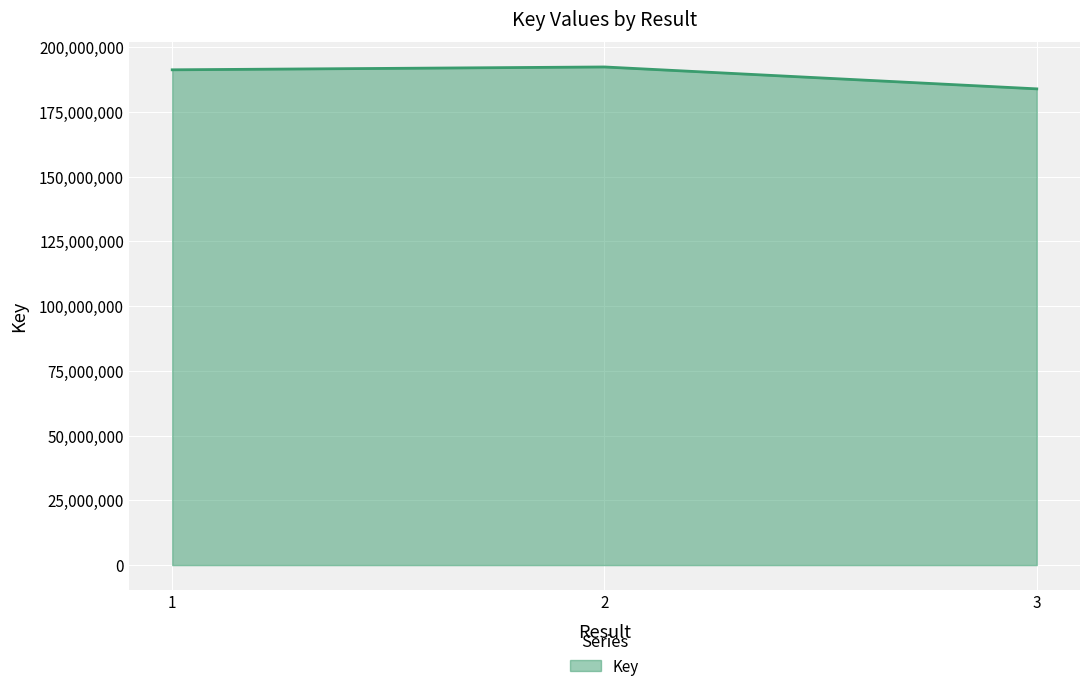

What value does the data have at 1, to the nearest 10?

191210290